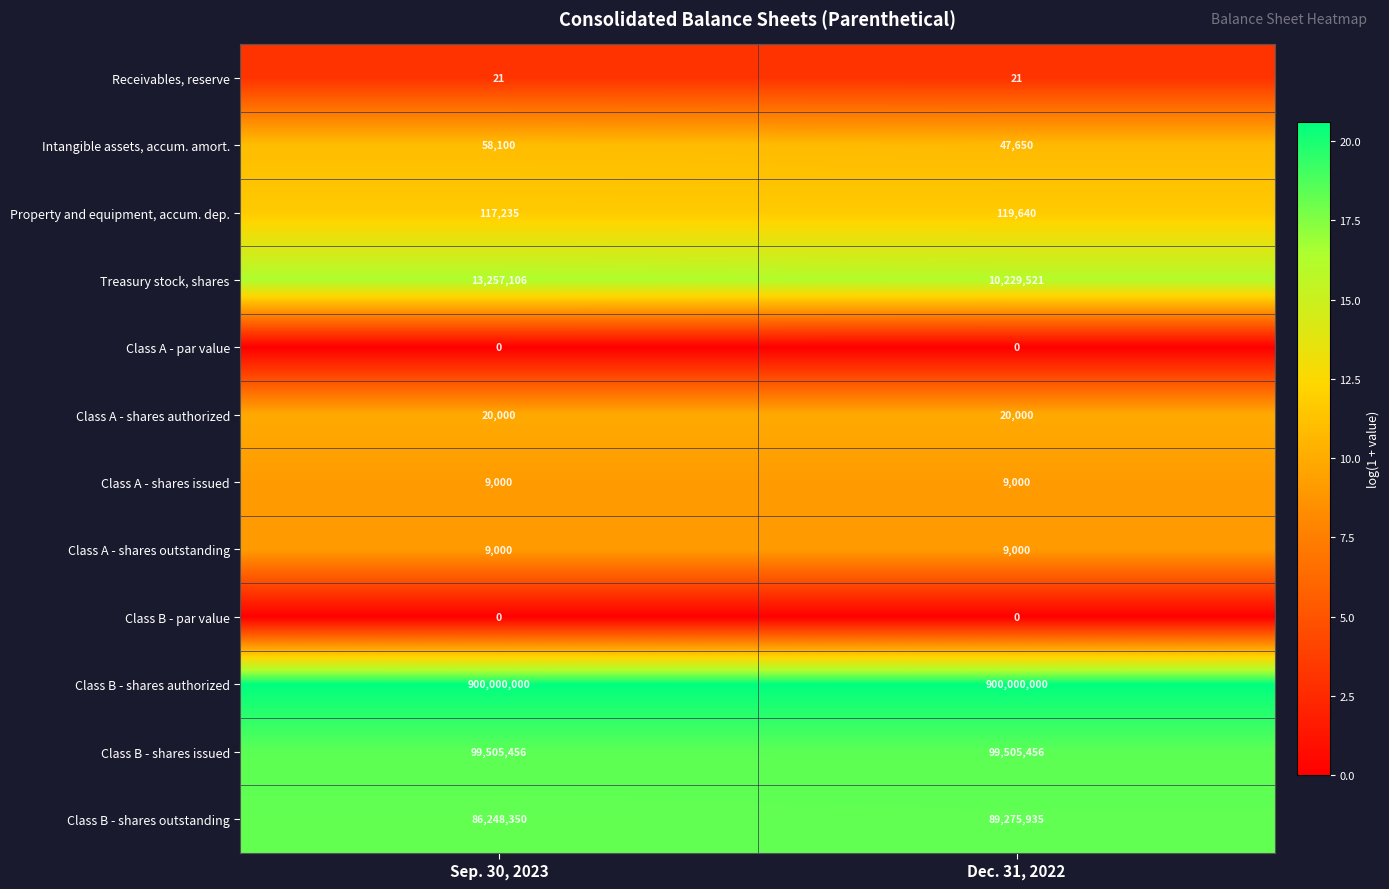

Where is Treasury stock, shares nearest to the value 11743313?

Dec. 31, 2022